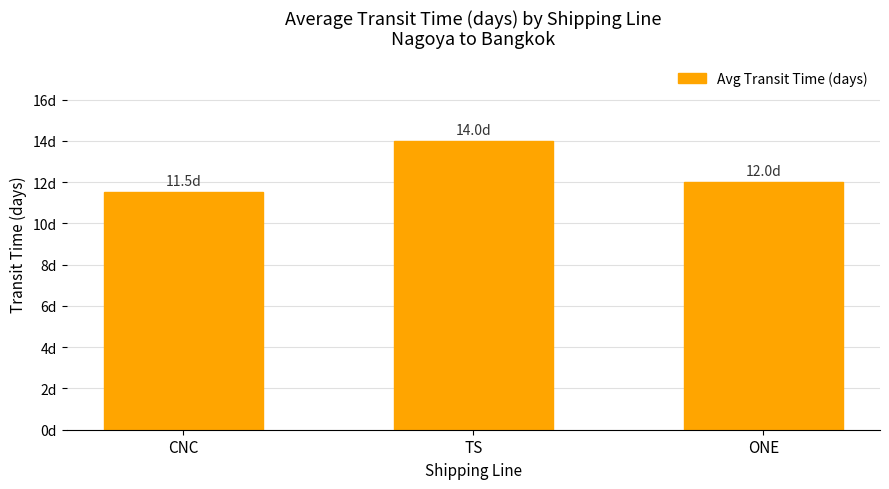

Rank the categories by value from lowest to highest.

CNC, ONE, TS